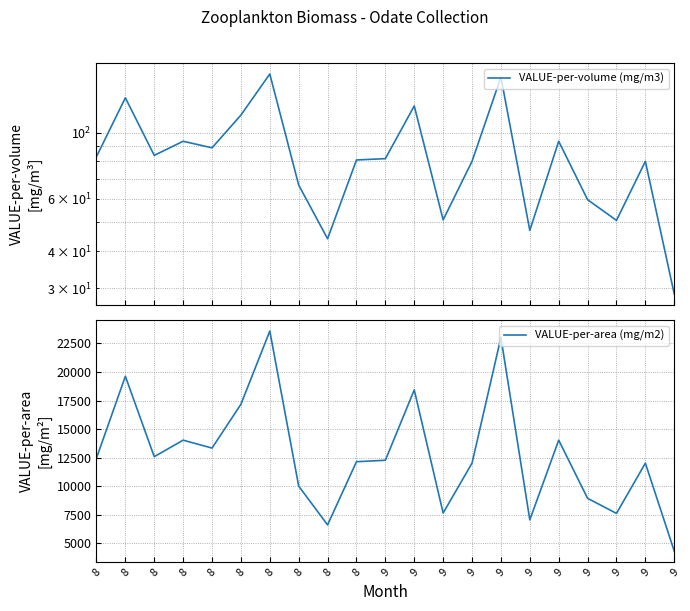

What is the difference between the maximum and minimum values in the VALUE-per-volume (mg/m3) series?

128.5